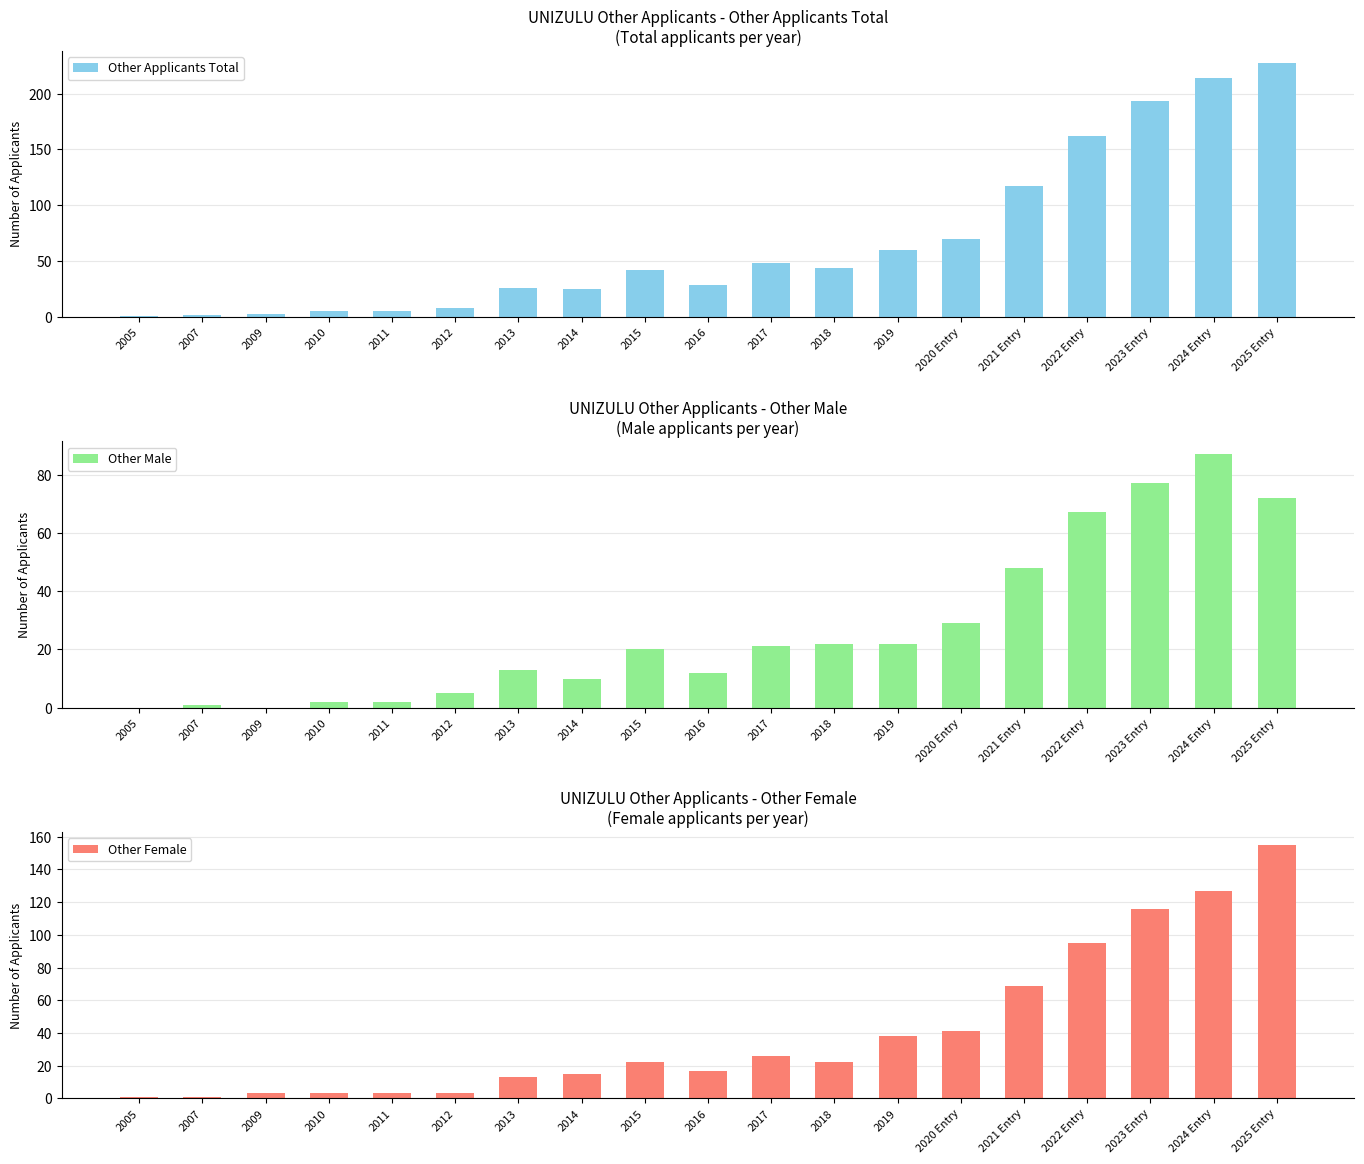

What position from the right is 2017?

9